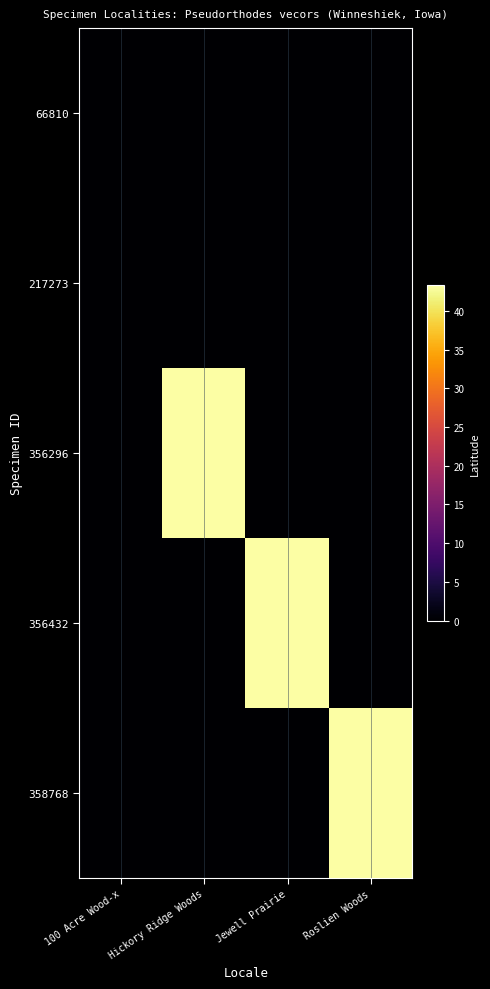

At which category does the chart reach its peak across all series?

Roslien Woods